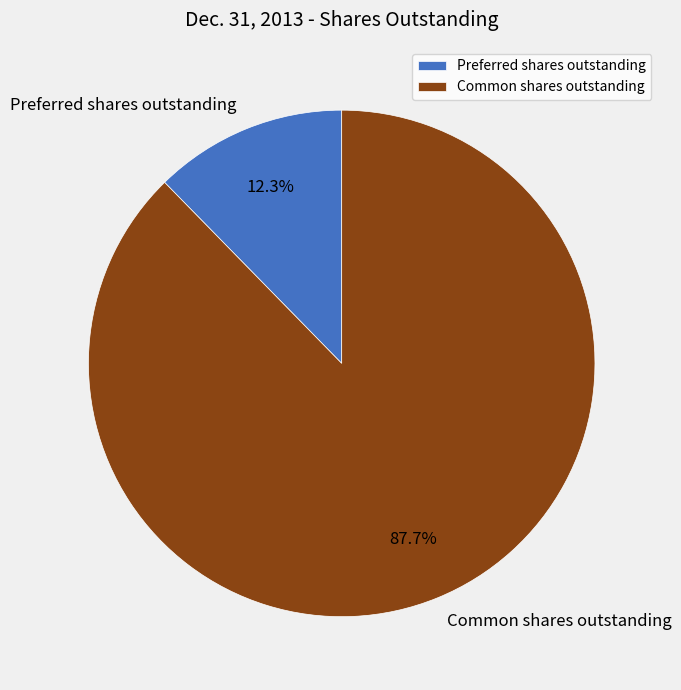

Approximately how many times larger is the value at Preferred shares outstanding compared to Common shares outstanding?

0.1